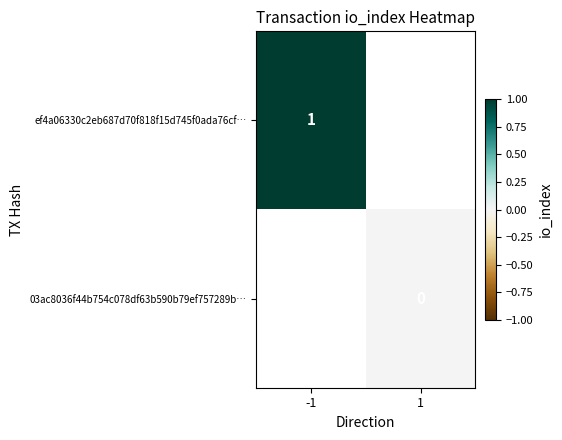

Is the value of ef4a06330c2eb687d70f818f15d745f0ada76cf… at -1 greater than the value of 03ac8036f44b754c078df63b590b79ef757289b… at 1?

Yes